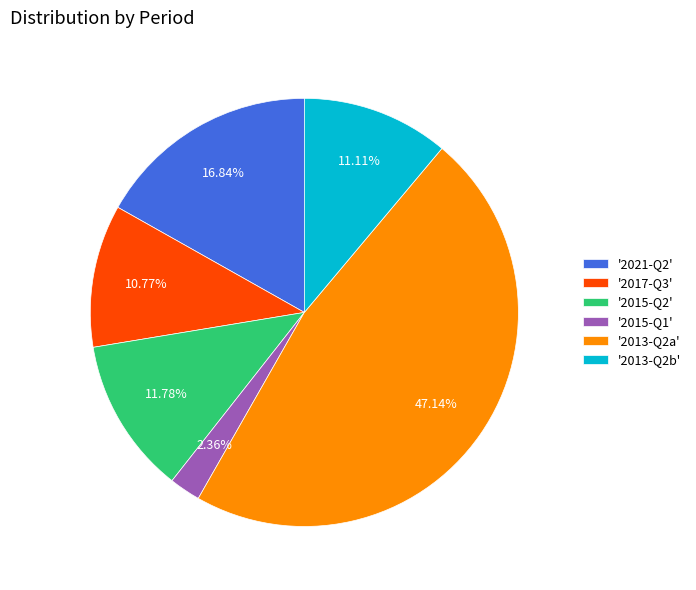

Which has a higher value, '2021-Q2' or '2013-Q2b'?

'2021-Q2'